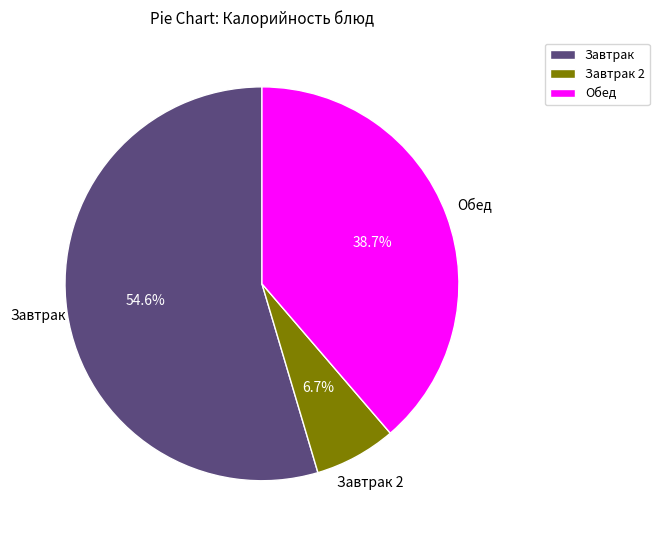

Combined, do Завтрак 2 and Завтрак account for over 50%?

Yes